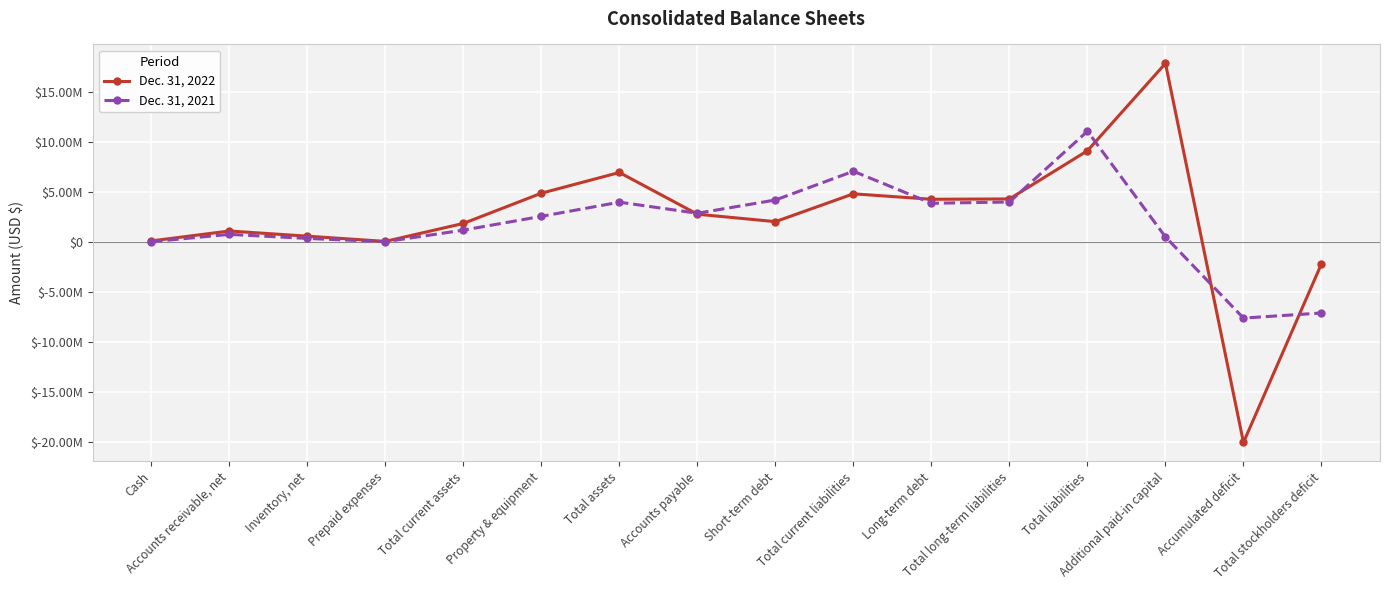

What is the difference between the maximum and minimum values in the Dec. 31, 2022 series?

37963000